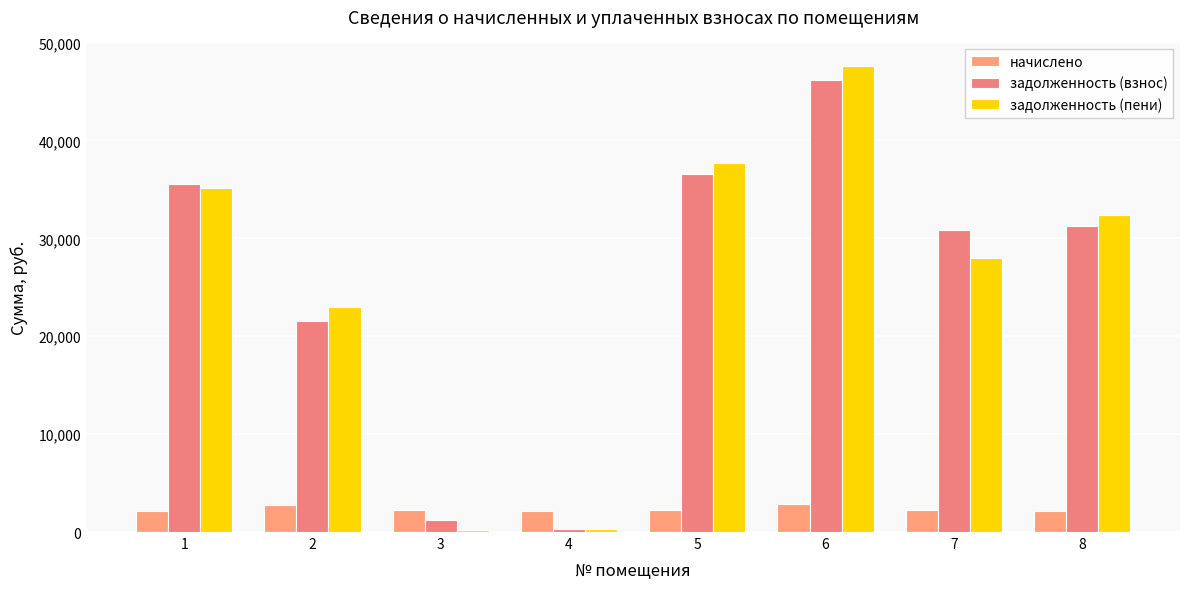

The value of задолженность (пени) at 3 is 258.3. True or false?

False